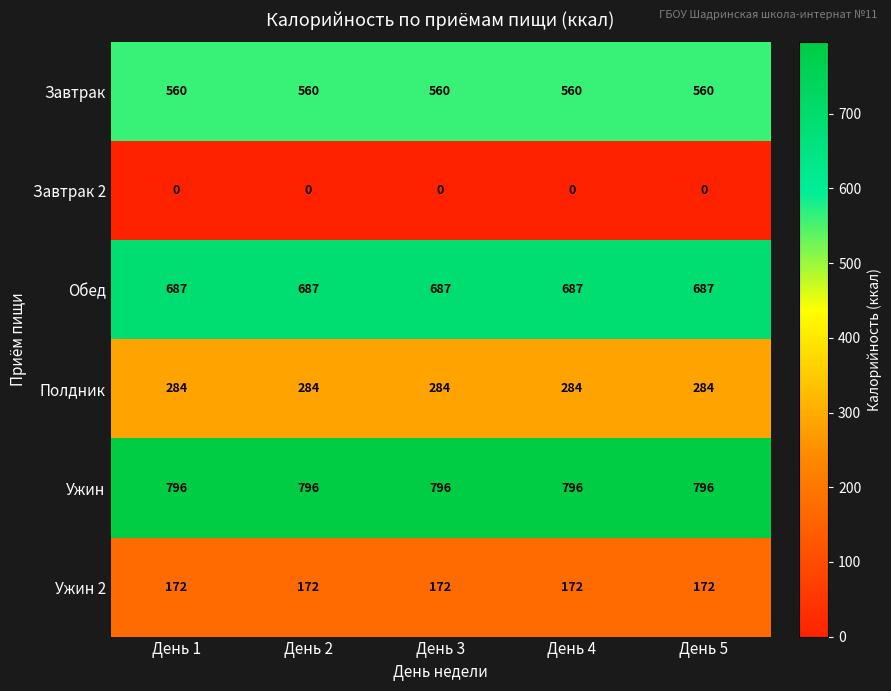

What is the approximate value of Обед at День 1?

687